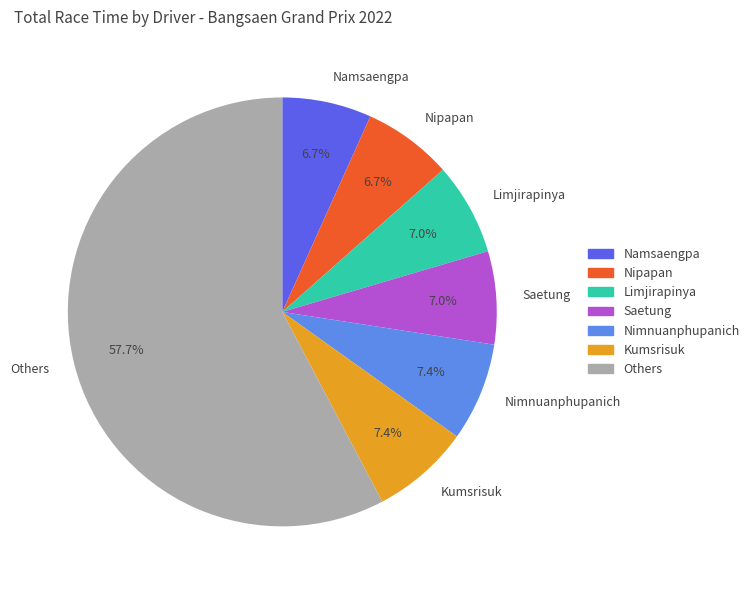

Is Others the majority of the pie?

Yes